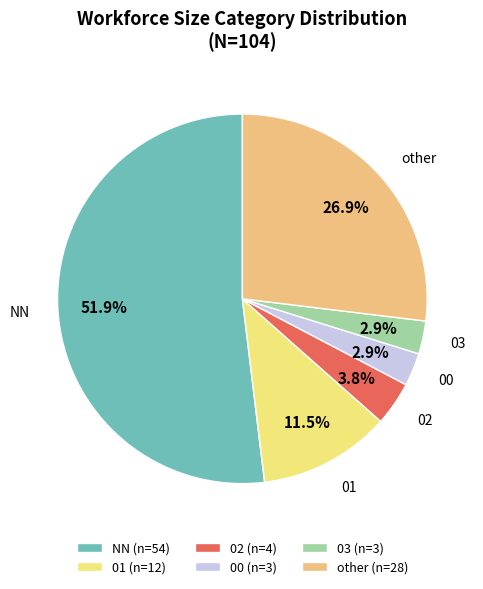

How many slices are in this pie chart?

6